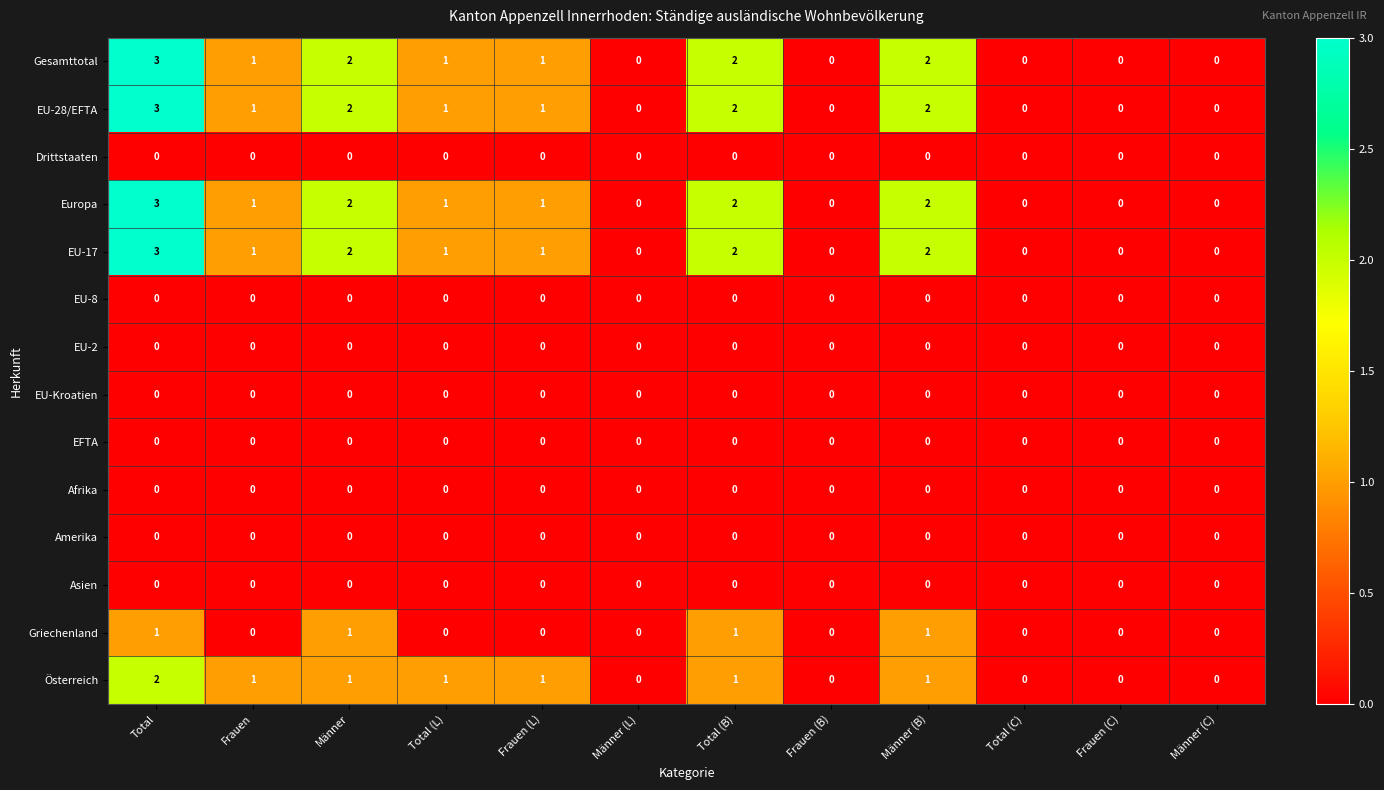

What is the difference between the maximum and minimum values in the Gesamttotal series?

3